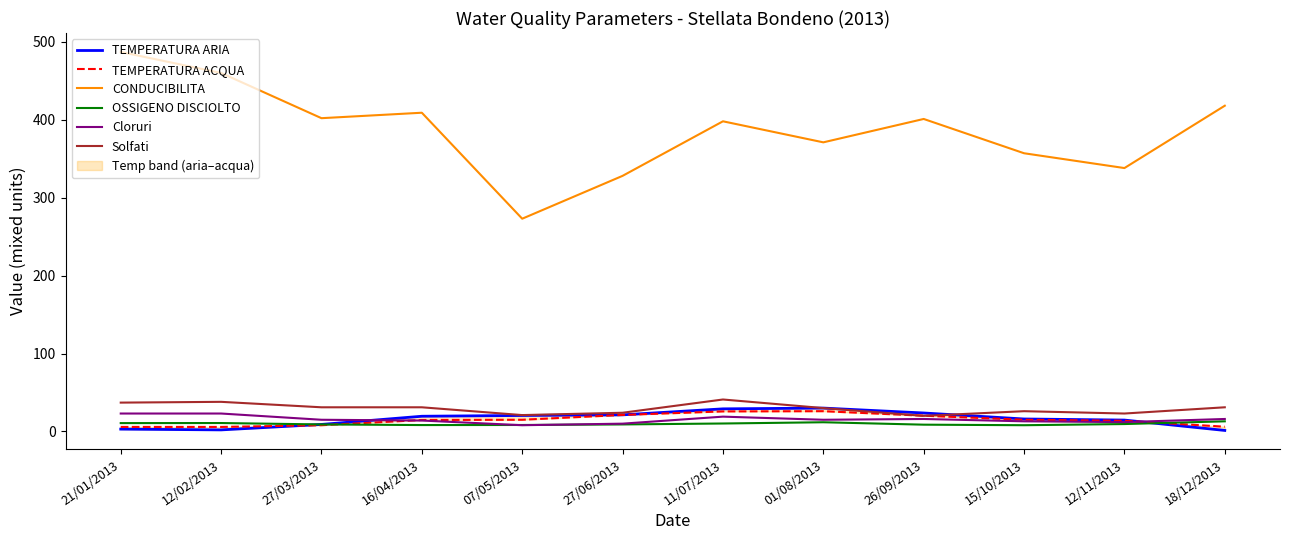

What are all the series names shown in the legend?

TEMPERATURA ARIA, TEMPERATURA ACQUA, CONDUCIBILITA, OSSIGENO DISCIOLTO, Cloruri, Solfati